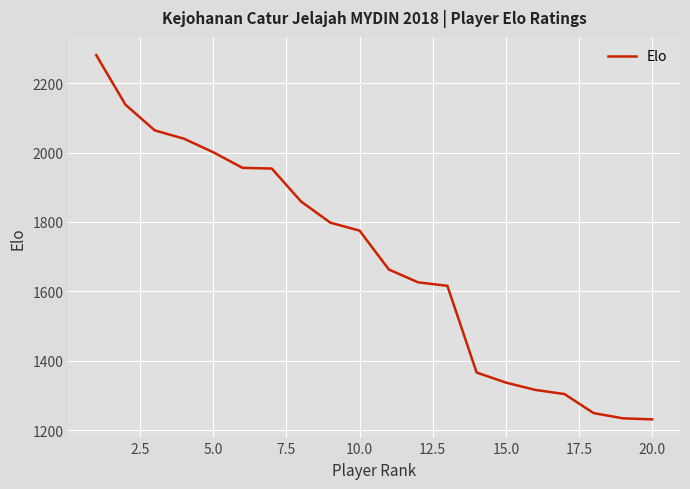

What is the minimum value shown in the chart?

1231